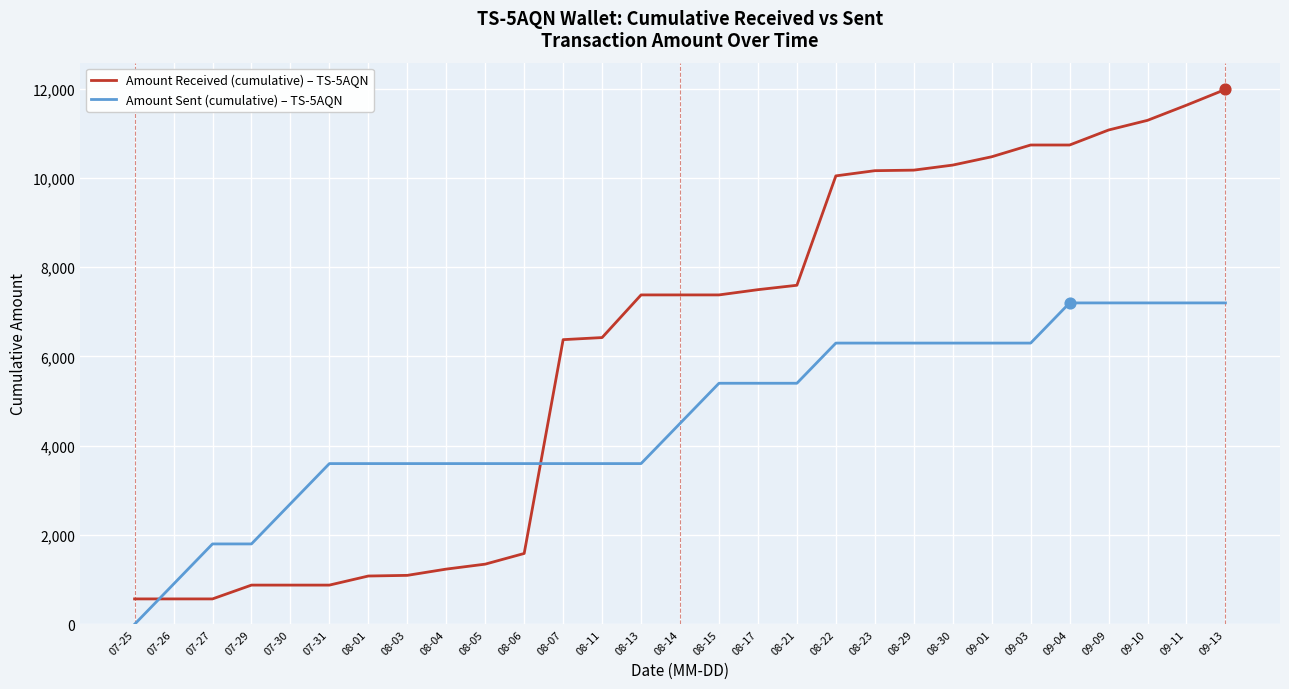

Is the value of Amount Received (cumulative) – TS-5AQN at 09-01 greater than the value of Amount Sent (cumulative) – TS-5AQN at 08-13?

Yes